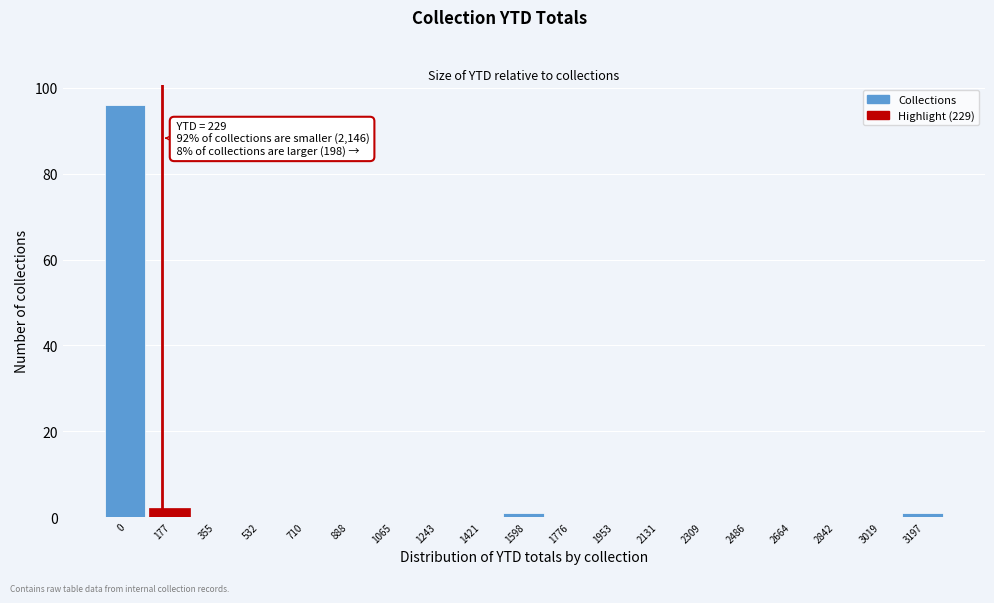

Reading left to right, list all the values displayed in this chart.

0=96	177=2	355=0	532=0	710=0	888=0	1065=0	1243=0	1421=0	1598=1	1776=0	1953=0	2131=0	2309=0	2486=0	2664=0	2842=0	3019=0	3197=1